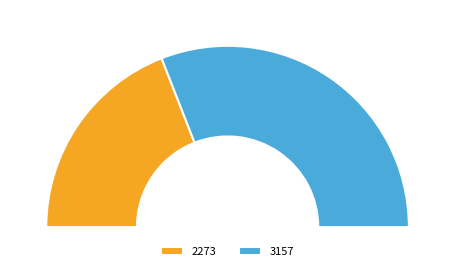

Rank the categories by value from highest to lowest.

3157, 2273